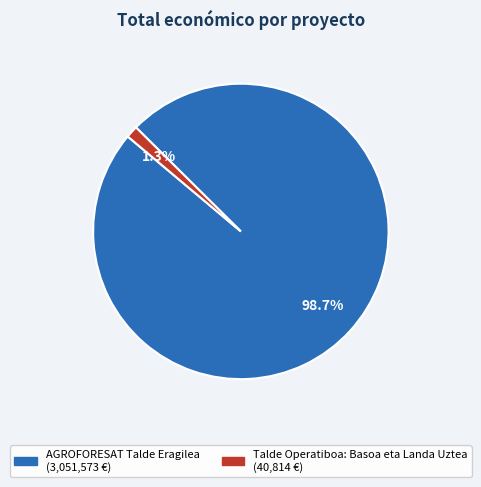

How many slices are in this pie chart?

2